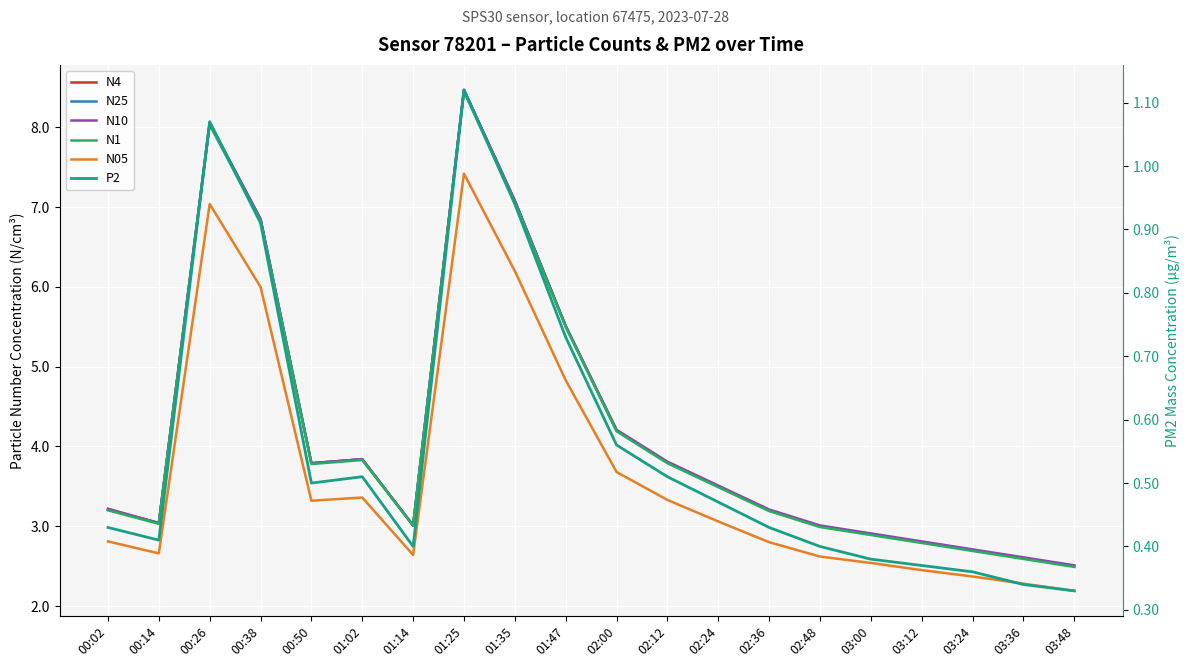

Which category has the highest value across all series?

01:25